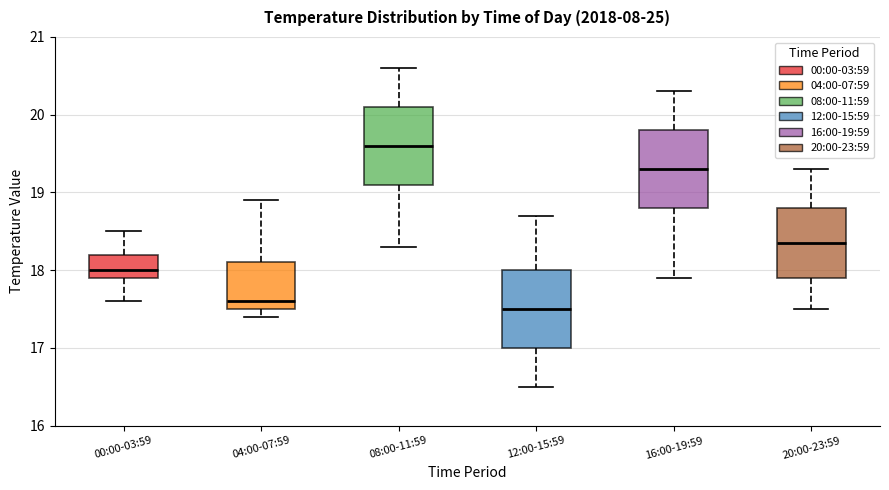

Reading left to right, transcribe this box plot: for each box, give where its median line is, the range the box spans, and where its two whiskers end, as read against the y-axis. The values are not printed on the chart, so give them approximately, as read against the axis.

00:00-03:59: median 18.0, box 17.9 to 18.2, whiskers 17.6 to 18.5
04:00-07:59: median 17.6, box 17.5 to 18.1, whiskers 17.4 to 18.9
08:00-11:59: median 19.6, box 19.1 to 20.1, whiskers 18.3 to 20.6
12:00-15:59: median 17.5, box 17.0 to 18.0, whiskers 16.5 to 18.7
16:00-19:59: median 19.3, box 18.8 to 19.8, whiskers 17.9 to 20.3
20:00-23:59: median 18.4, box 17.9 to 18.8, whiskers 17.5 to 19.3